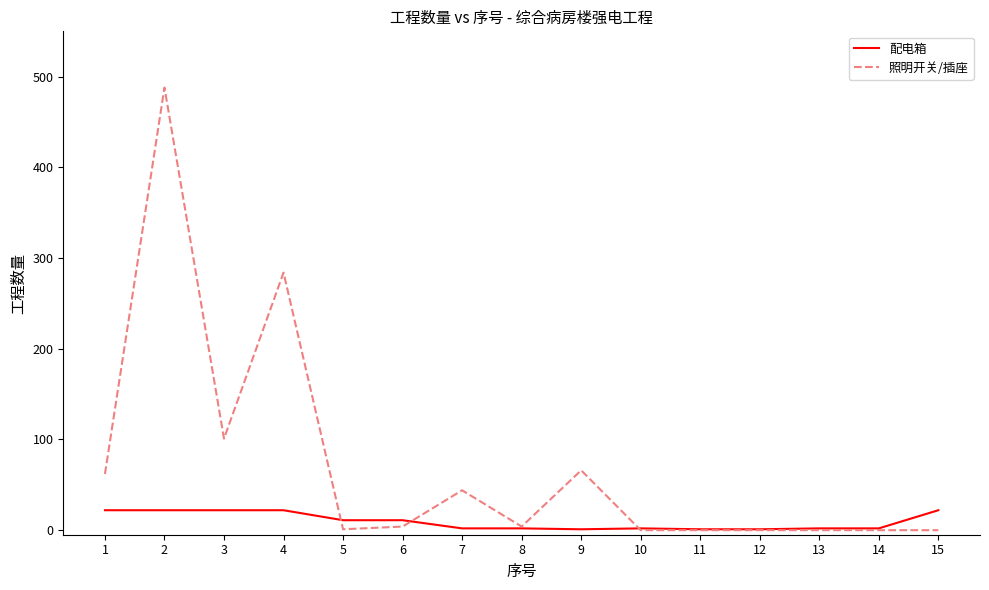

What is the difference between the second highest and second lowest values in the 配电箱 series?

21